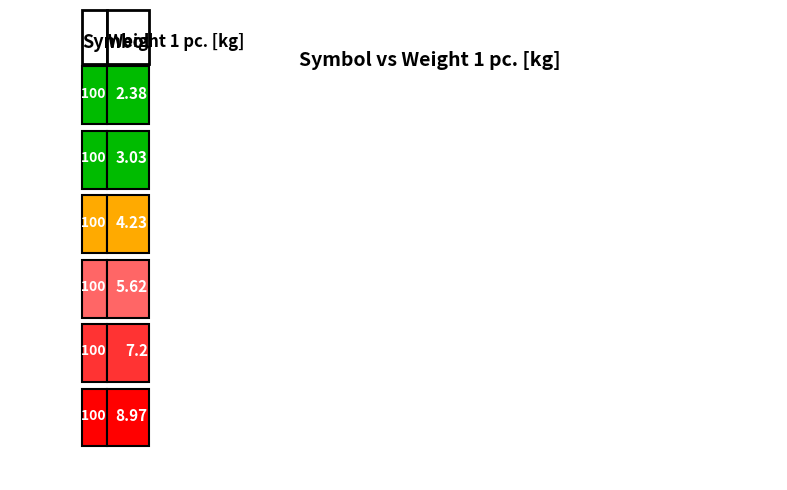

What is the sum of the values at KKZP300H100 and KKZP600H100?

13.2